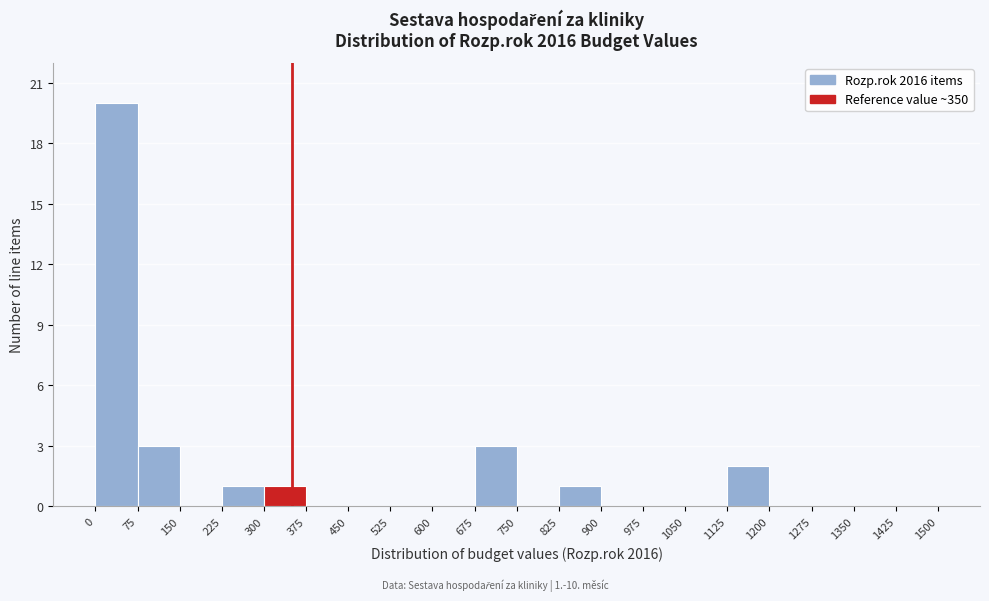

Which range on the x-axis has the tallest bar?

0 to 75